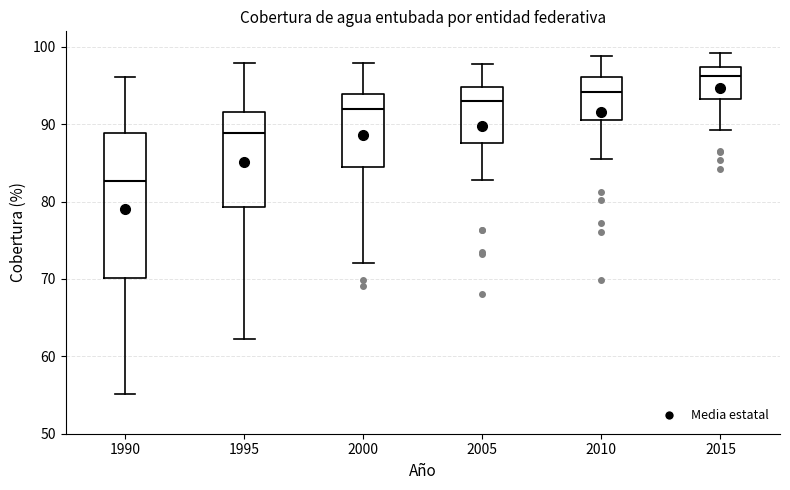

Which box has the highest median line?

2015